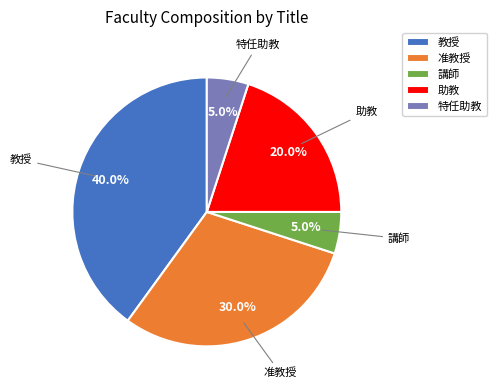

Combined, what portion of the pie is 助教 and 准教授?

50.0%